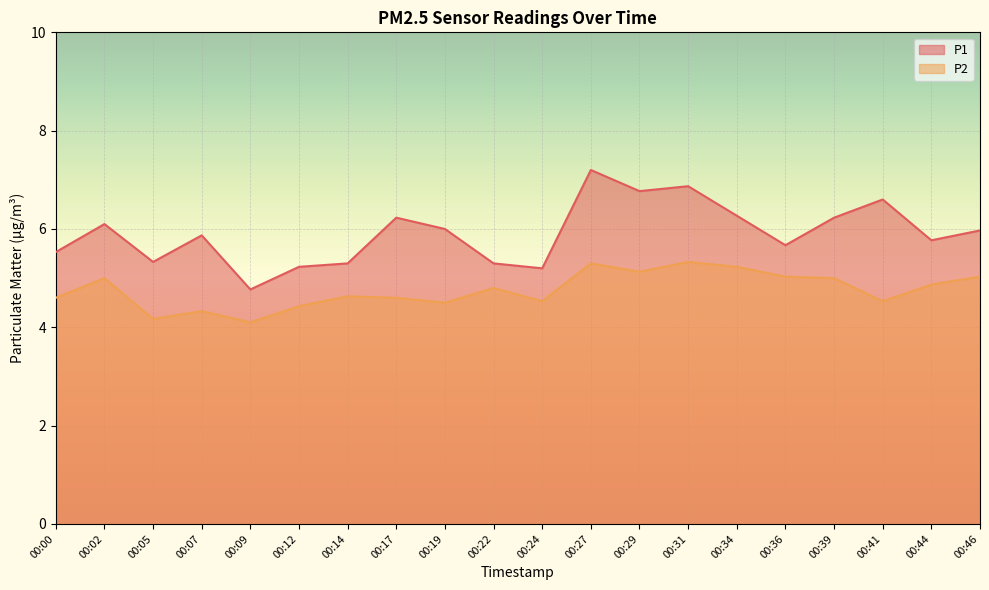

Reading left to right, list all the values displayed in this chart.

P1: 5.5	6.1	5.3	5.9	4.8	5.2	5.3	6.2	6.0	5.3	5.2	7.2	6.8	6.9	6.3	5.7	6.2	6.6	5.8	6.0
P2: 4.6	5.0	4.2	4.3	4.1	4.4	4.6	4.6	4.5	4.8	4.5	5.3	5.1	5.3	5.2	5.0	5.0	4.5	4.9	5.0